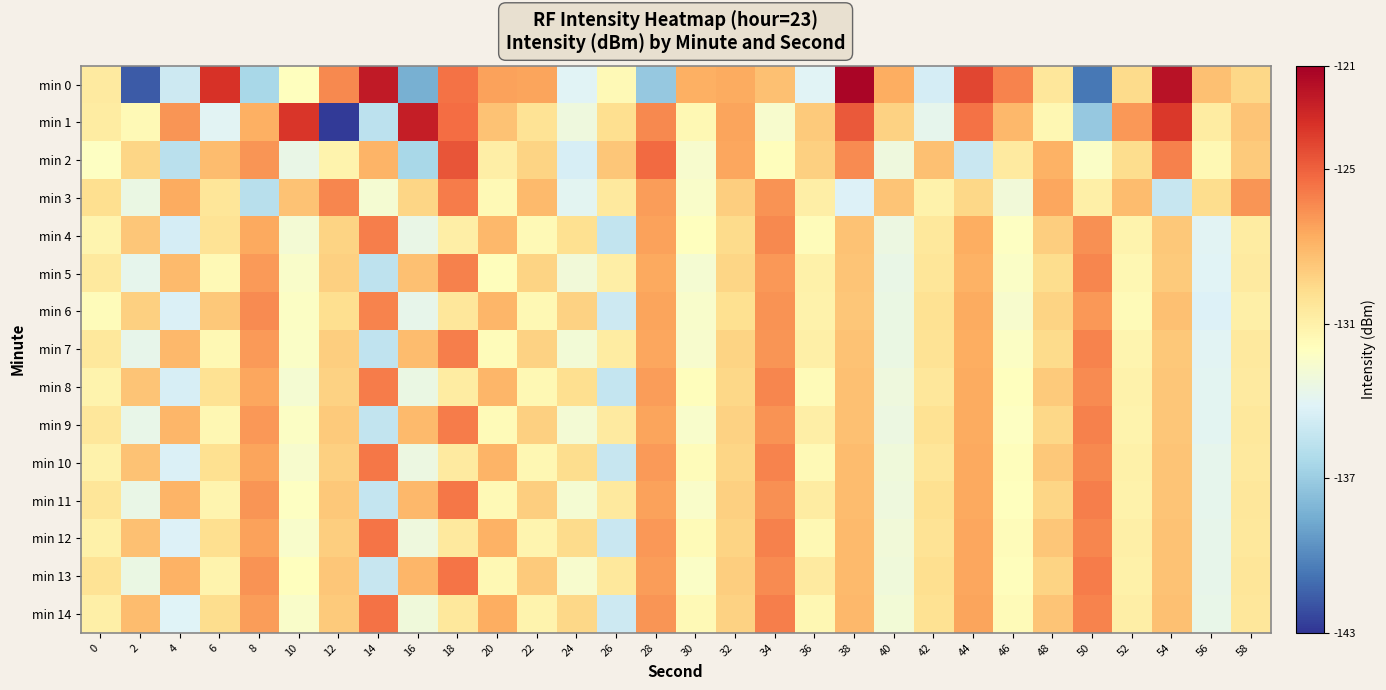

Rank the series at 44 from highest to lowest value.

min 0, min 1, min 14, min 12, min 13, min 10, min 11, min 6, min 8, min 9, min 4, min 7, min 5, min 3, min 2